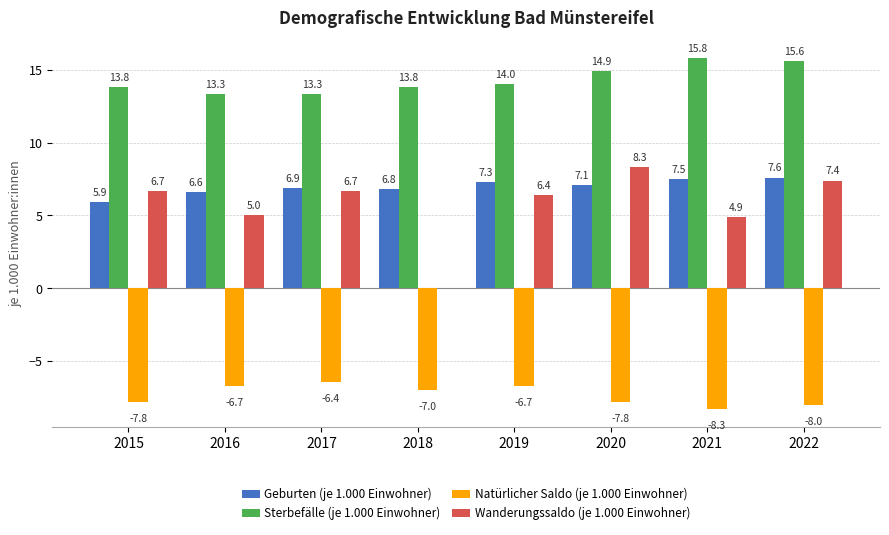

How many groups of bars are there?

8